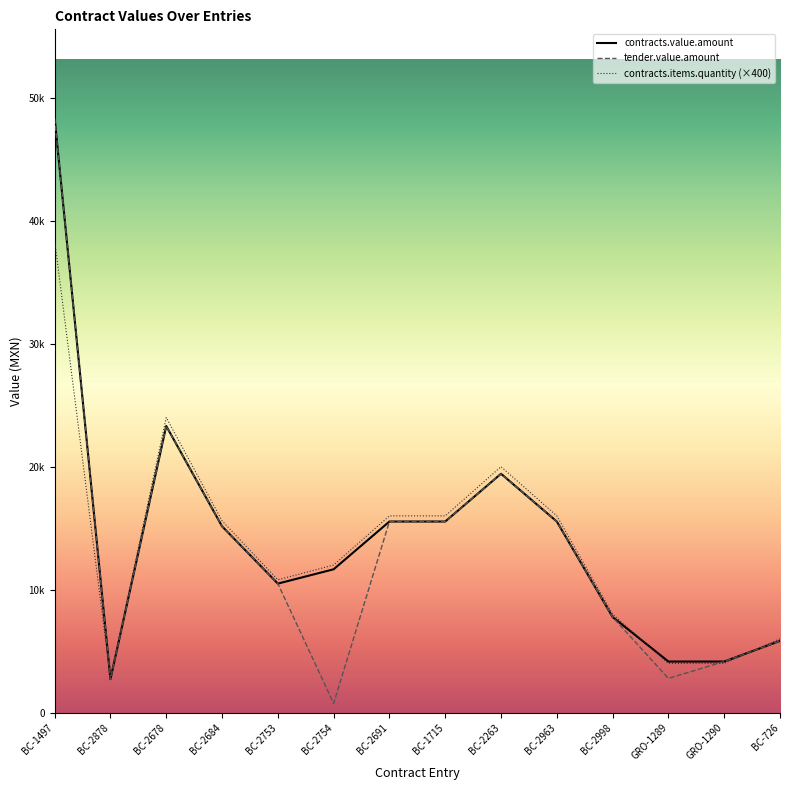

Does the chart display data point markers on the line(s)?

No